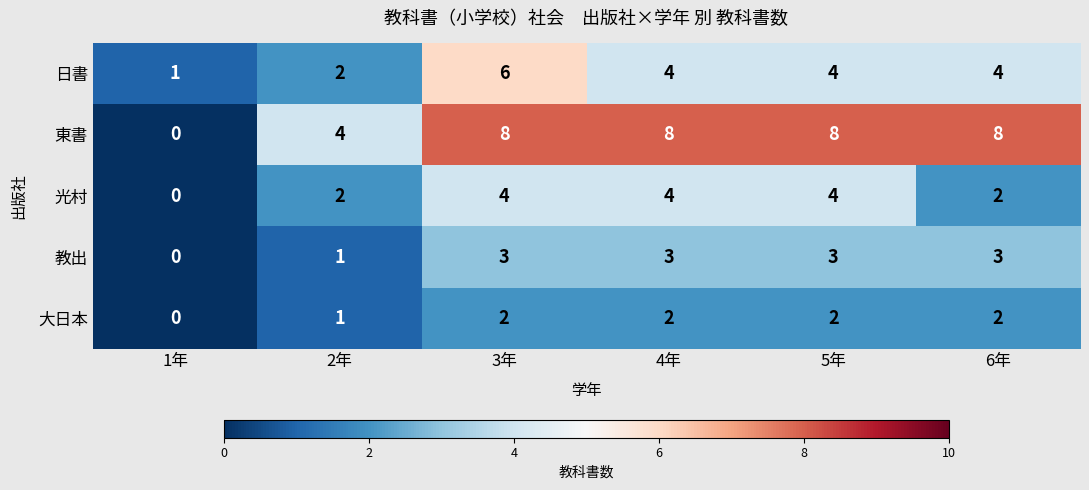

At which category does the chart reach its minimum across all series?

1年